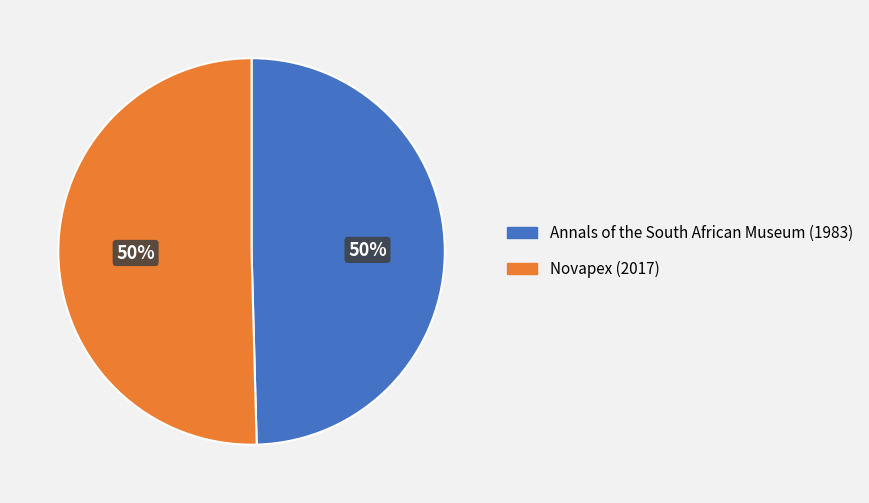

To the nearest percent, what percentage of the pie is Annals of the South African Museum (1983)?

50%